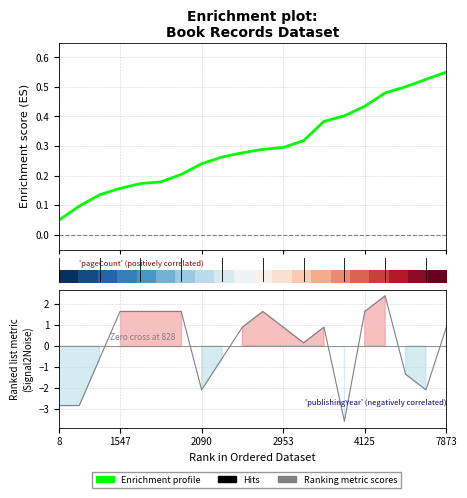

What is the difference between the maximum and second lowest values in the Enrichment profile series?

0.5